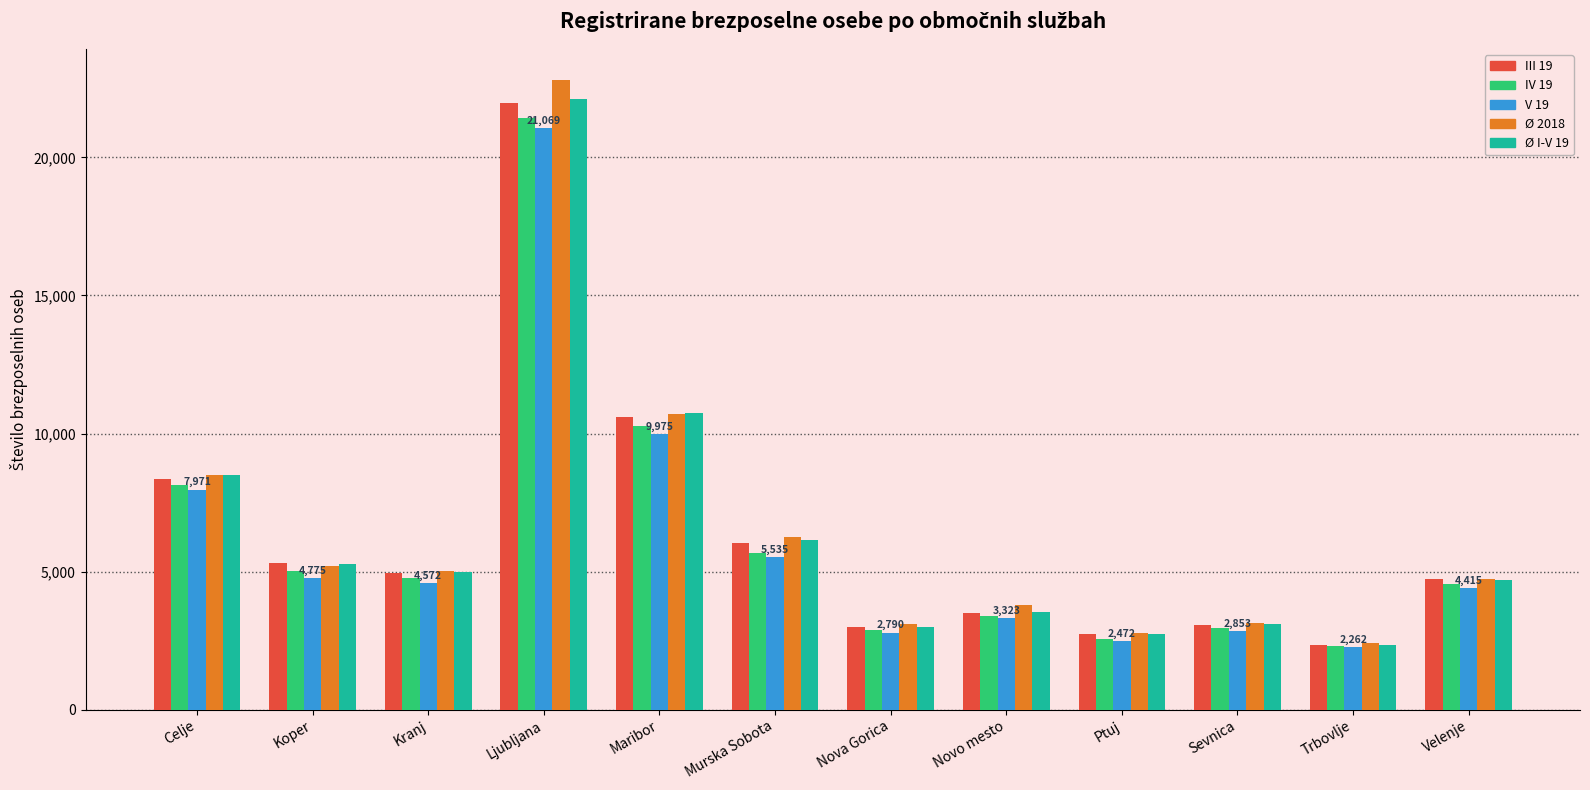

The IV 19 series shows 4335.6 at Ptuj. True or false?

False